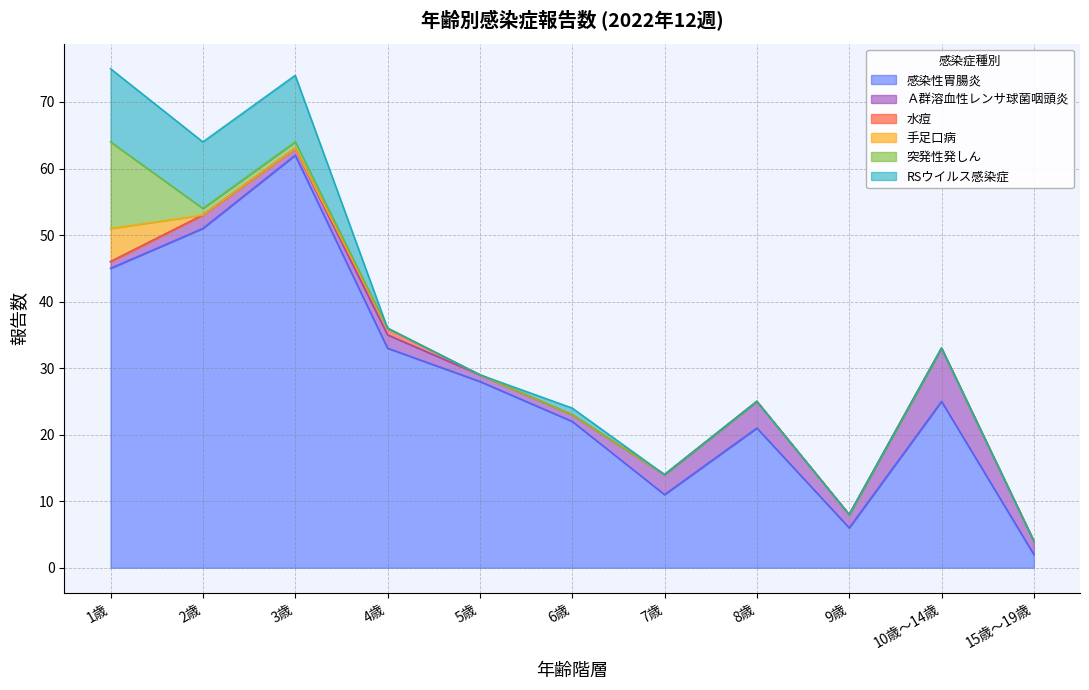

Which series has the largest total across all categories?

感染性胃腸炎